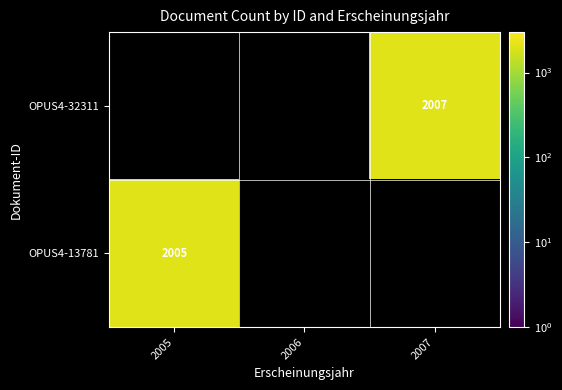

Is it true that OPUS4-32311 equals 2007 at 2007?

True